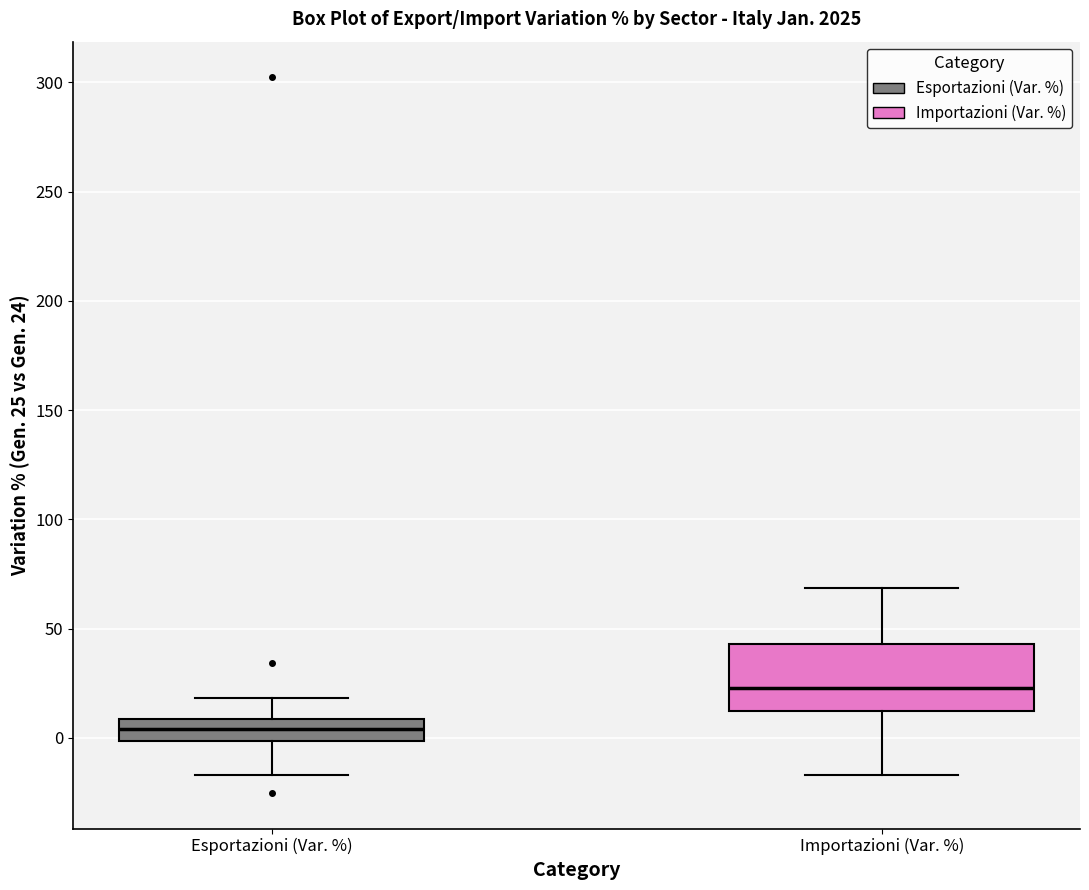

Reading left to right, transcribe this box plot: for each box, give where its median line is, the range the box spans, and where its two whiskers end, as read against the y-axis. The values are not printed on the chart, so give them approximately, as read against the axis.

Esportazioni (Var. %): median 5, box 0 to 10, whiskers -15 to 20
Importazioni (Var. %): median 25, box 15 to 45, whiskers -15 to 70